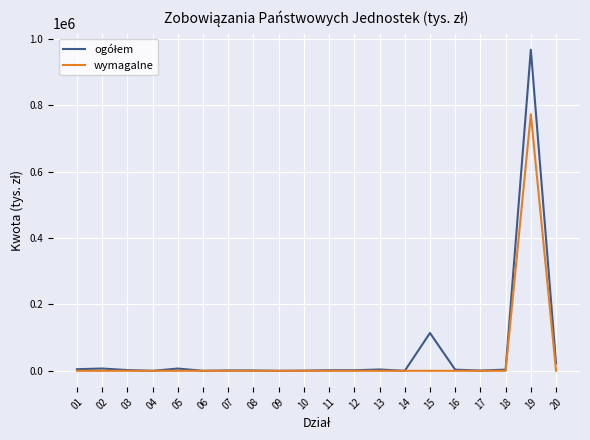

The value of wymagalne at 05 is 237925.4. True or false?

False